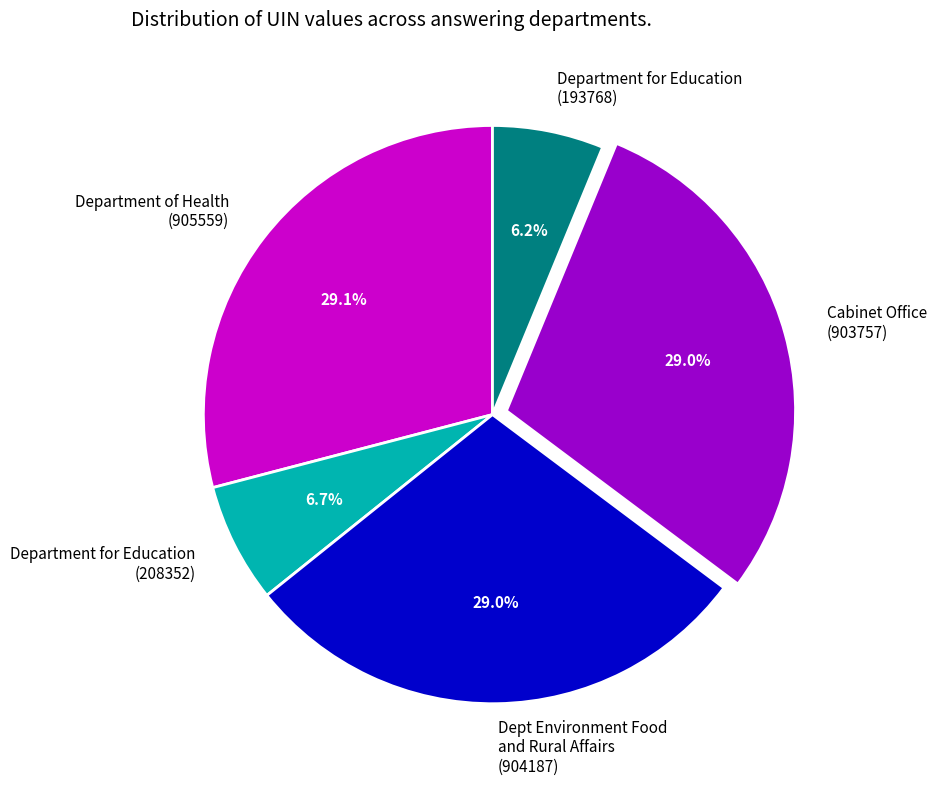

How many segments does this pie chart have?

5